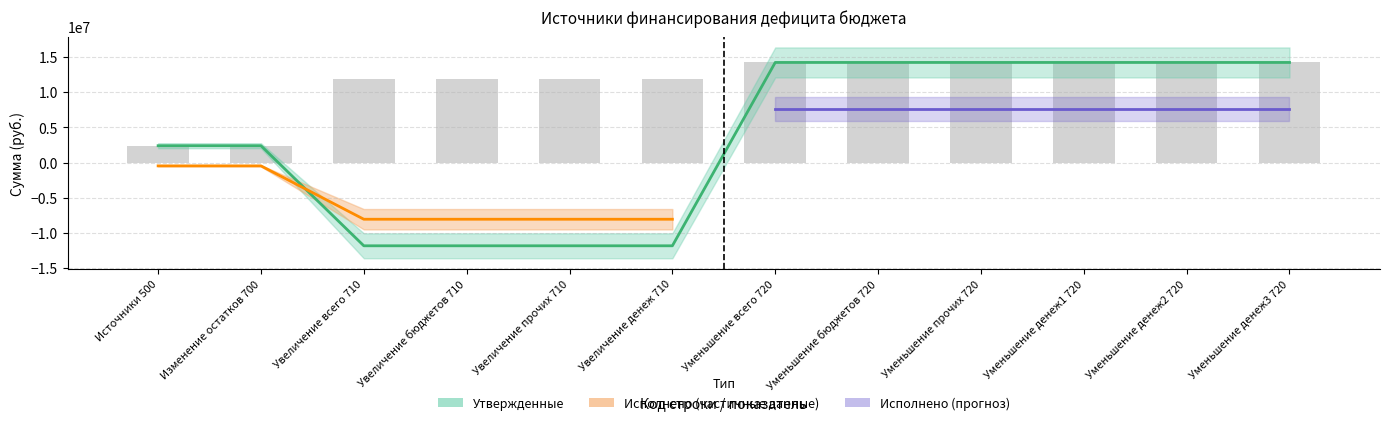

Rank the categories by value from highest to lowest.

Уменьшение всего 720, Уменьшение бюджетов 720, Уменьшение прочих 720, Уменьшение денеж1 720, Уменьшение денеж2 720, Уменьшение денеж3 720, Источники 500, Изменение остатков 700, Увеличение всего 710, Увеличение бюджетов 710, Увеличение прочих 710, Увеличение денеж 710